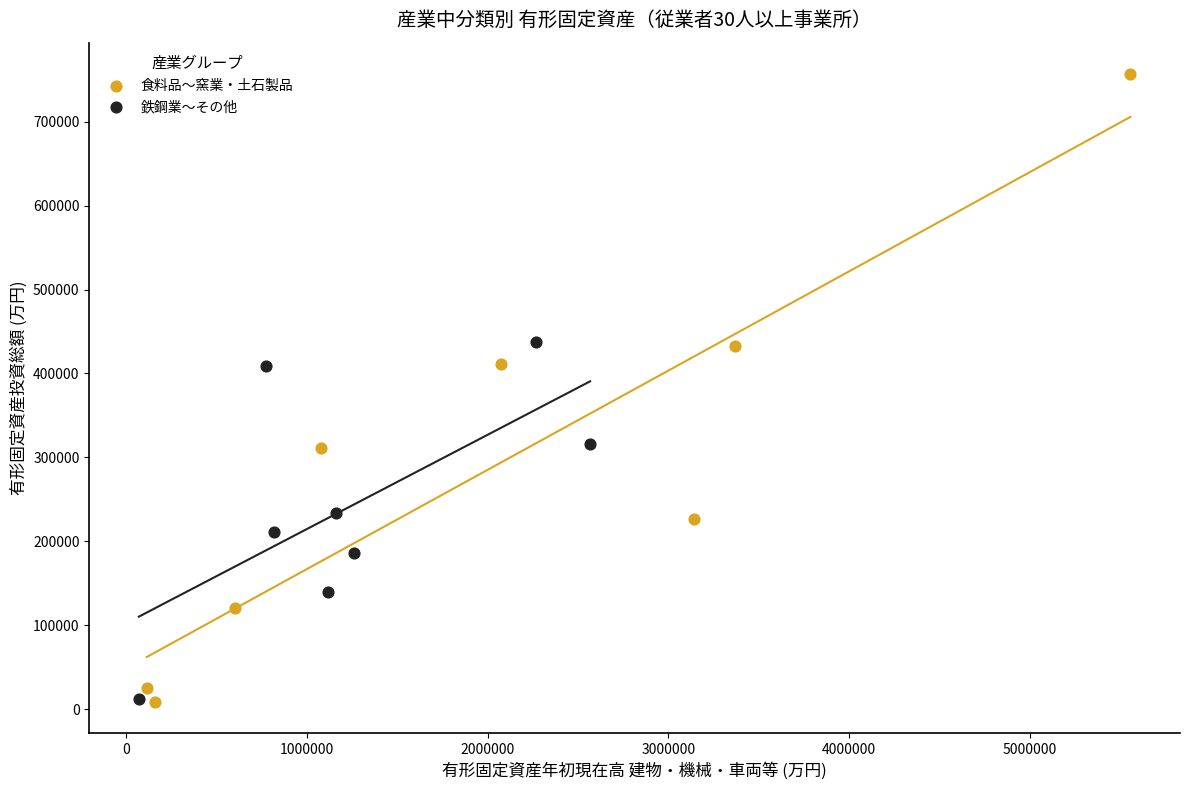

Which series has the largest Y range (max minus min)?

食料品〜窯業・土石製品